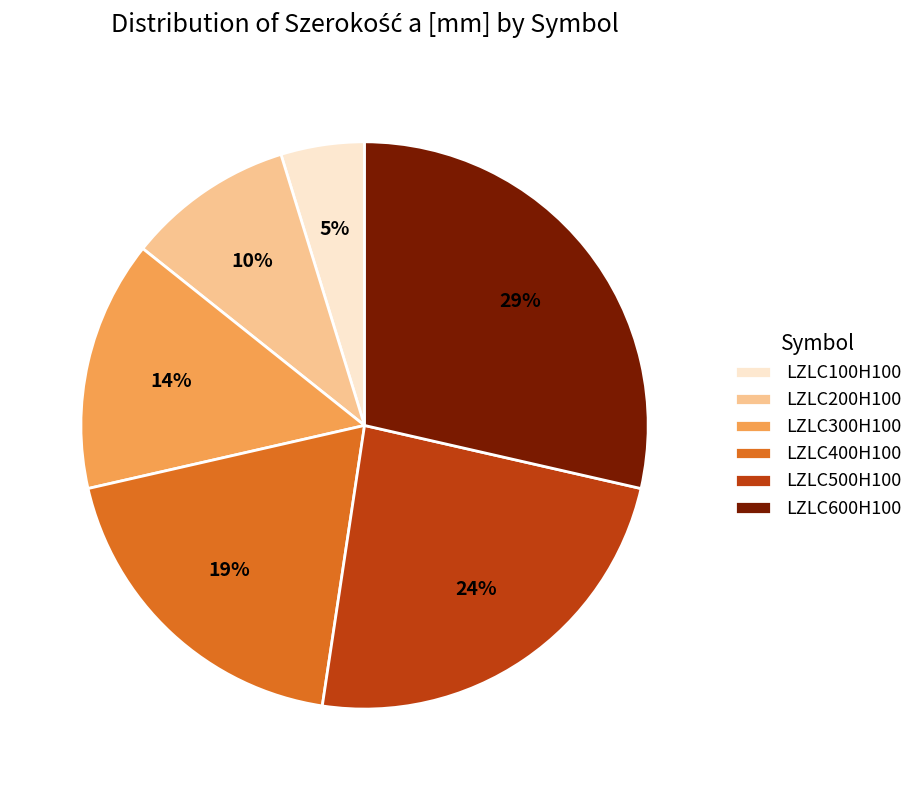

Rank the categories by value from lowest to highest.

LZLC100H100, LZLC200H100, LZLC300H100, LZLC400H100, LZLC500H100, LZLC600H100